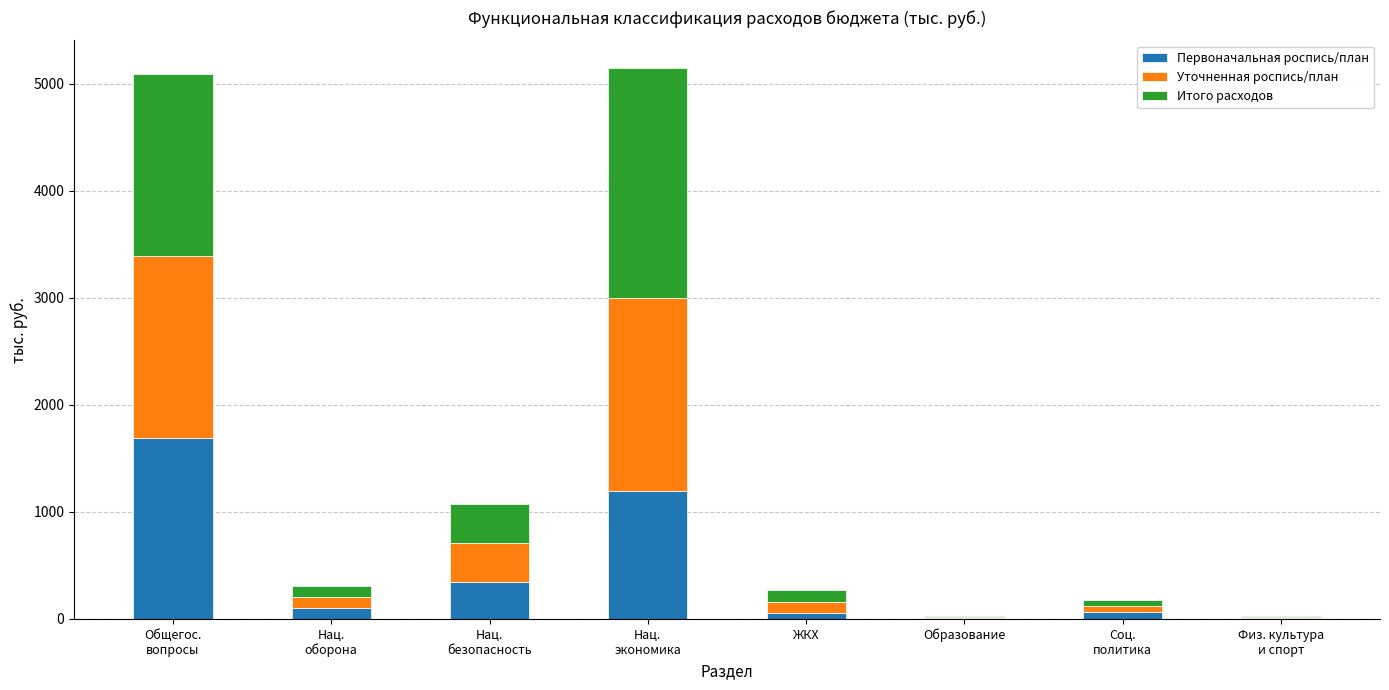

What is the maximum value for Первоначальная роспись/план?

1693.6